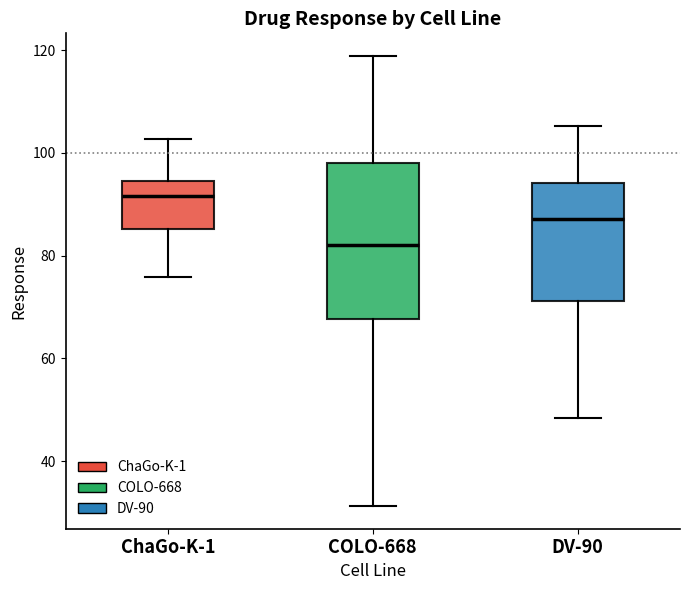

Reading left to right, transcribe this box plot: for each box, give where its median line is, the range the box spans, and where its two whiskers end, as read against the y-axis. The values are not printed on the chart, so give them approximately, as read against the axis.

ChaGo-K-1: median 92, box 86 to 94, whiskers 76 to 102
COLO-668: median 82, box 68 to 98, whiskers 32 to 118
DV-90: median 88, box 72 to 94, whiskers 48 to 106